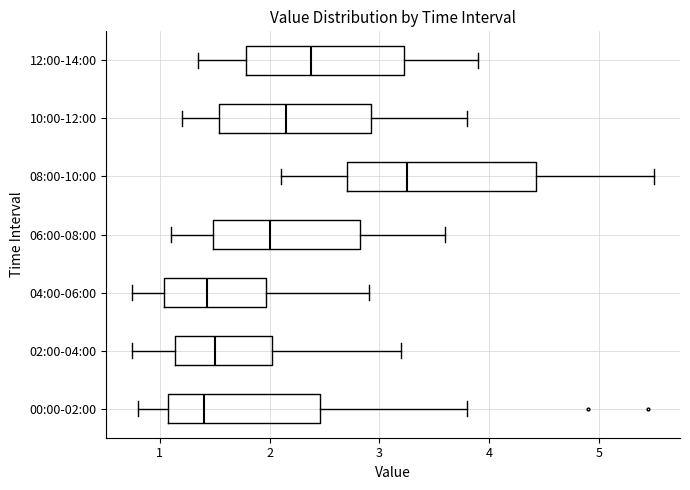

Which box is the widest, from its left edge to its right edge?

08:00-10:00